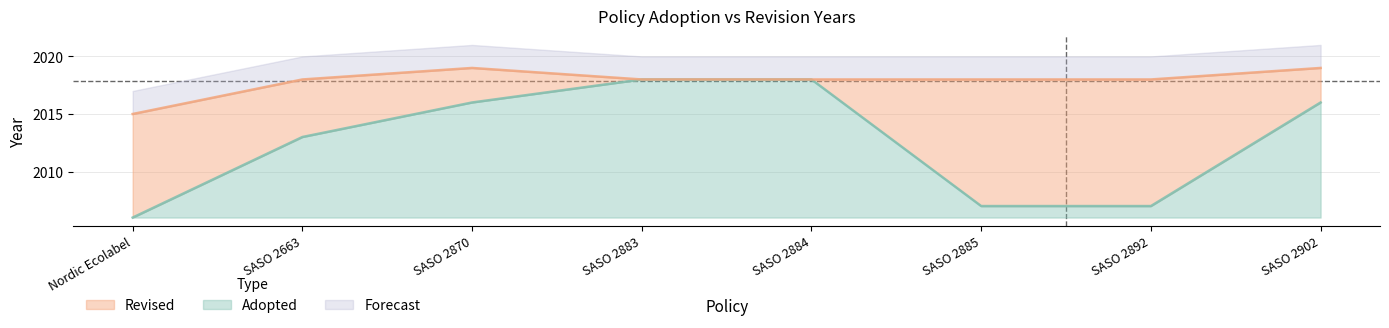

Which series changed the most between Nordic Ecolabel and SASO 2663?

Adopted